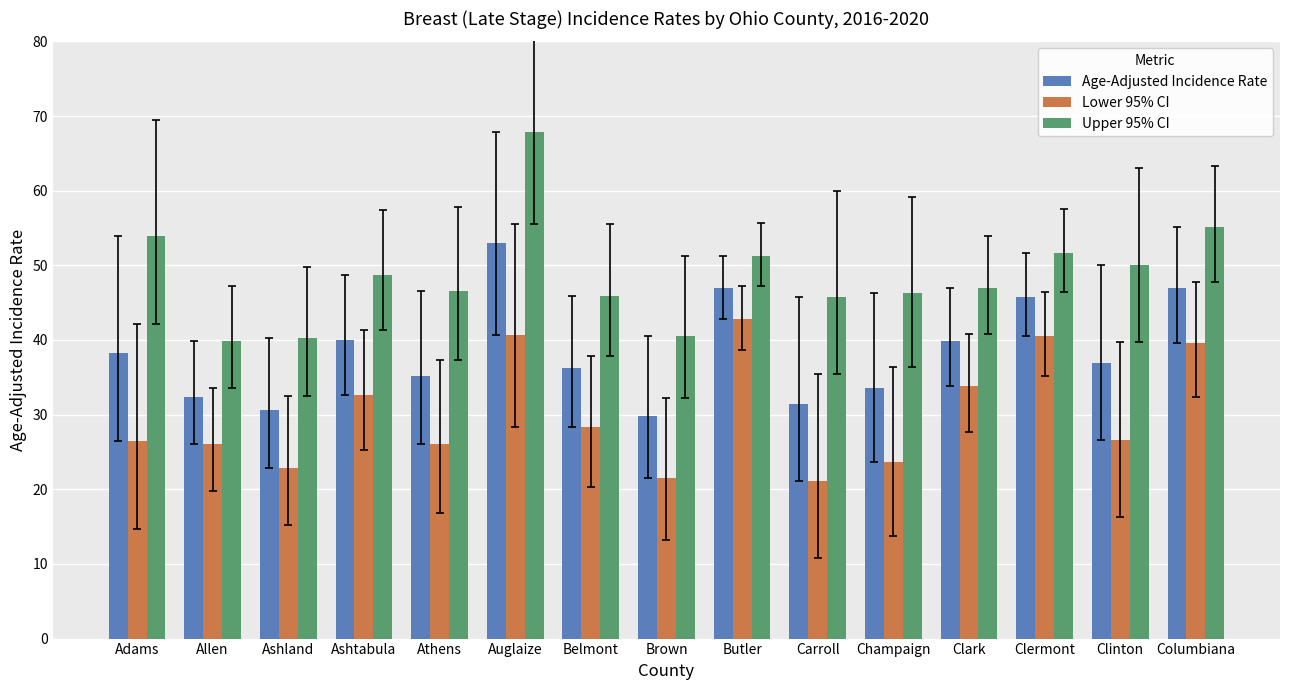

What is the label of the 15th bar from the right?

Adams